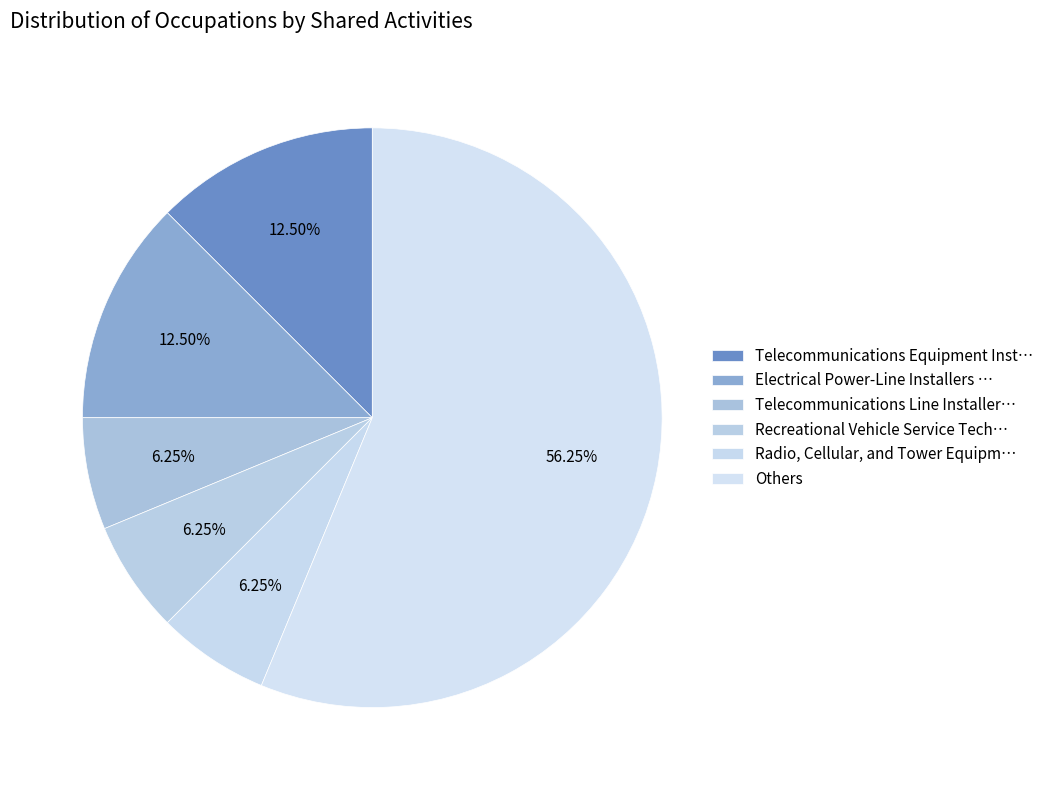

Count the number of slices in the pie.

6